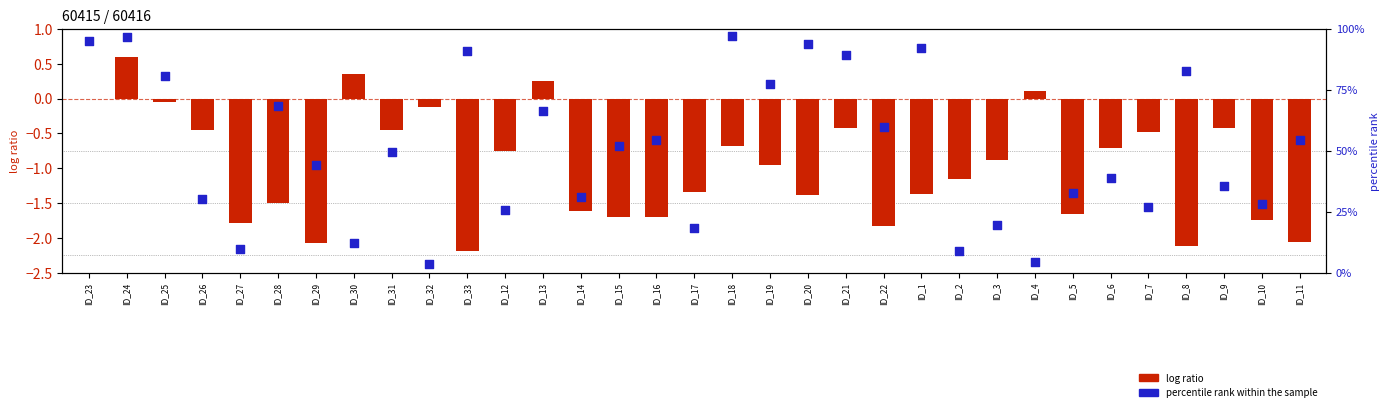

Which series has the largest total across all categories?

percentile rank within the sample